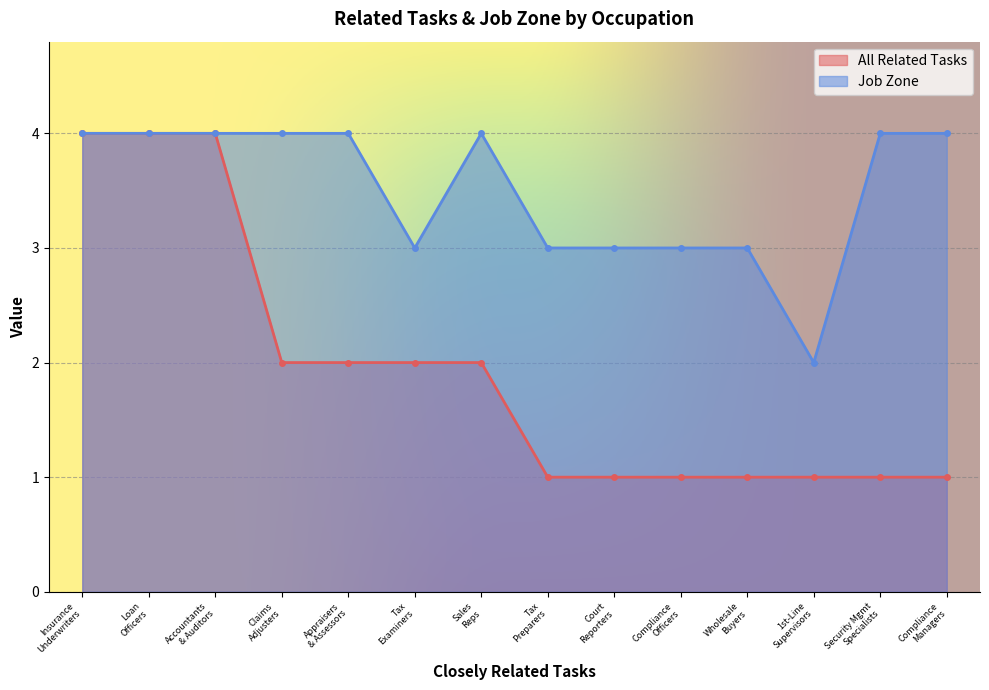

What is the minimum value shown in the chart?

1